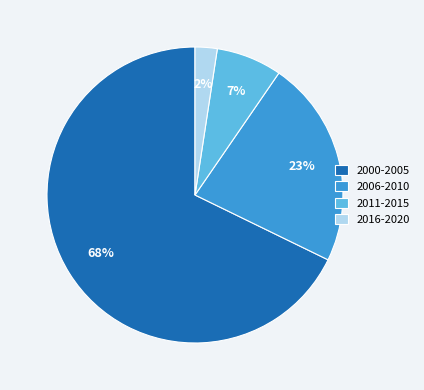

To the nearest percent, what portion does 2000-2005 represent?

68%